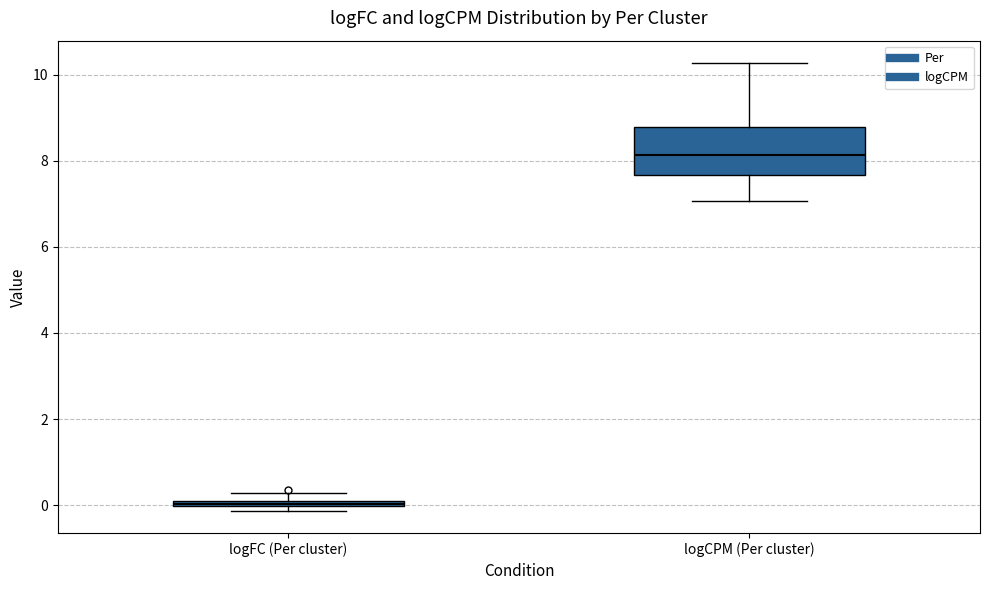

Which box's median line is the lowest?

logFC (Per cluster)